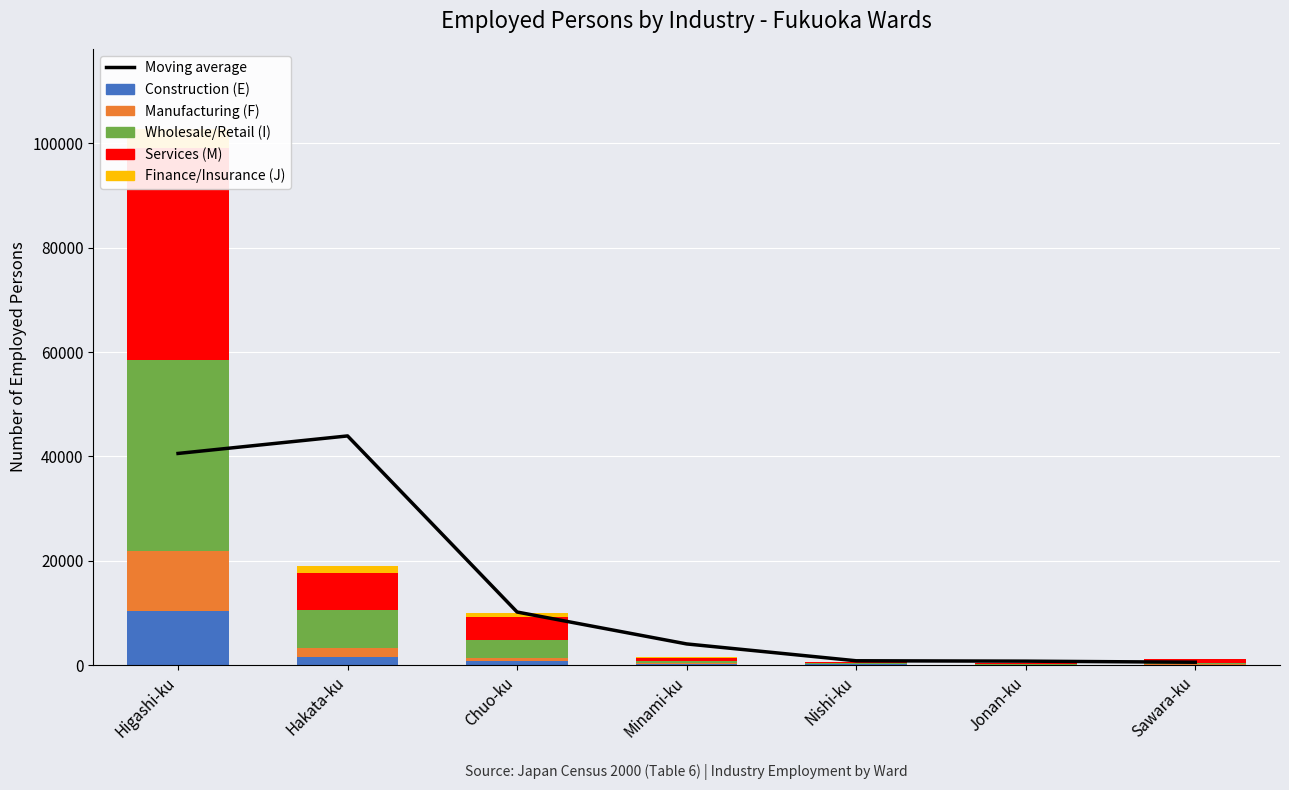

Which category has the lowest value in the Finance/Insurance (J) series?

Jonan-ku